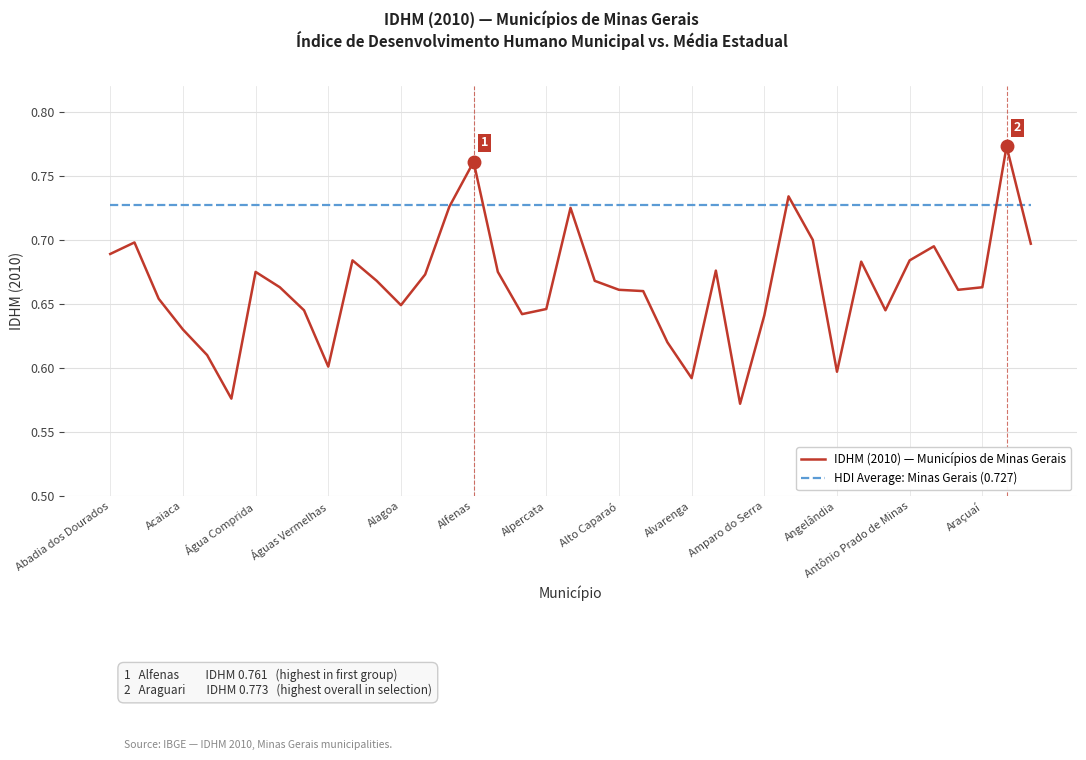

Which series has the largest range (max minus min)?

IDHM (2010) — Municípios de Minas Gerais